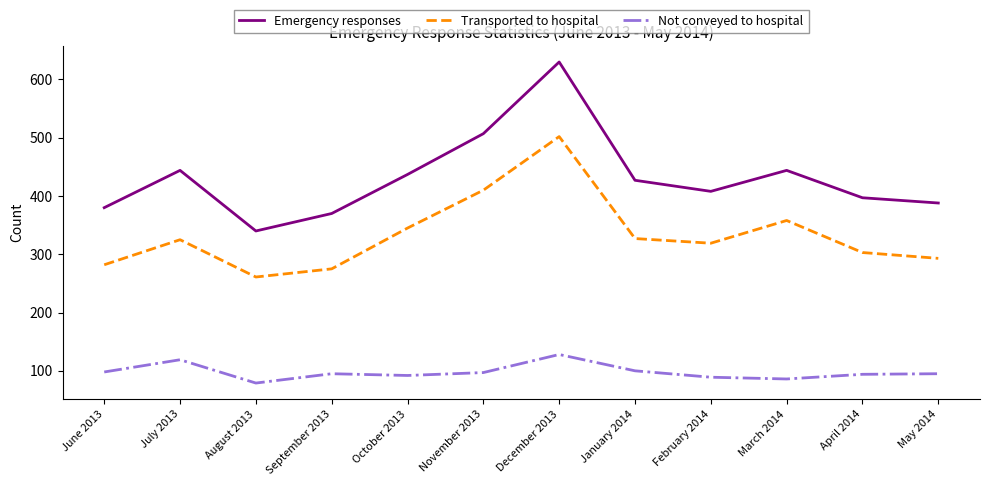

Is this an area chart (filled region under the line)?

No